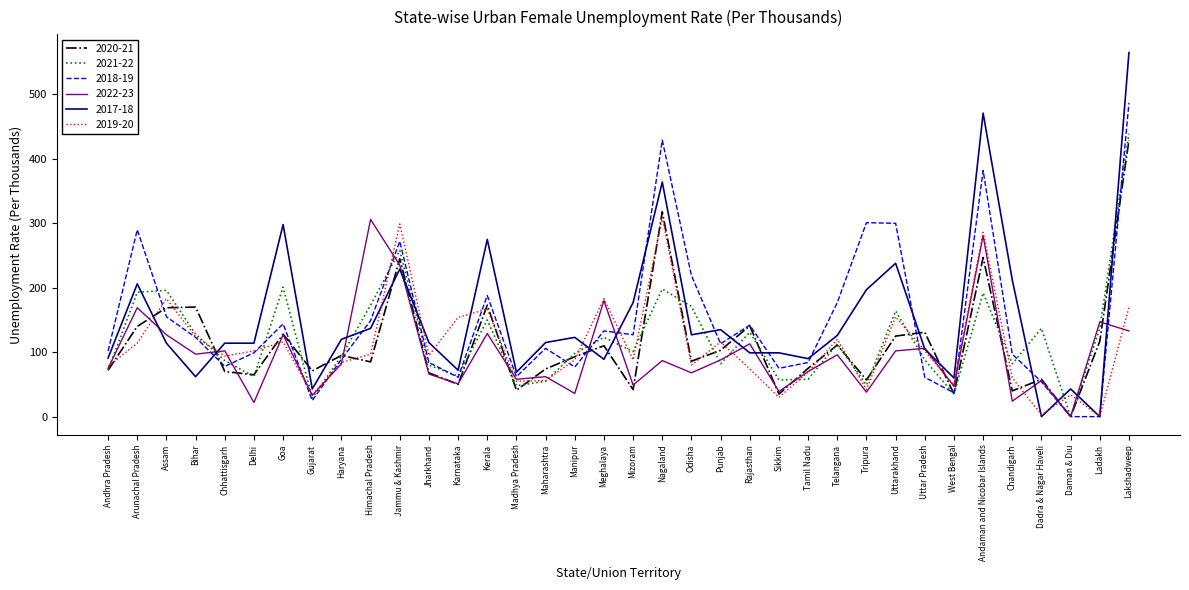

What is the total value across all series at Odisha?

751